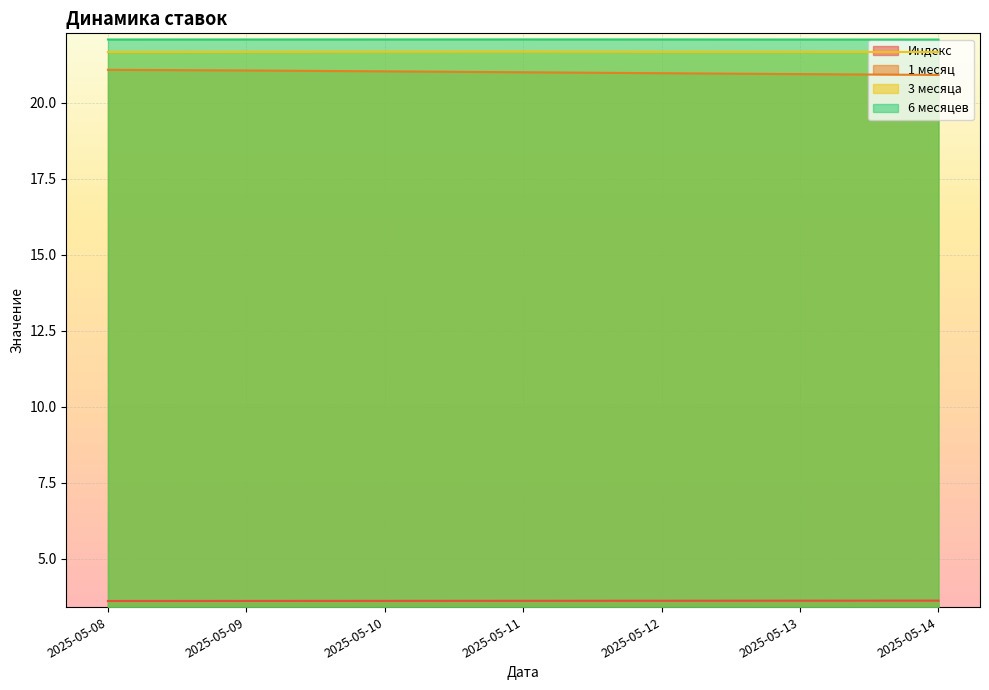

True or false: 3 месяца and 6 месяцев cross at least once.

False